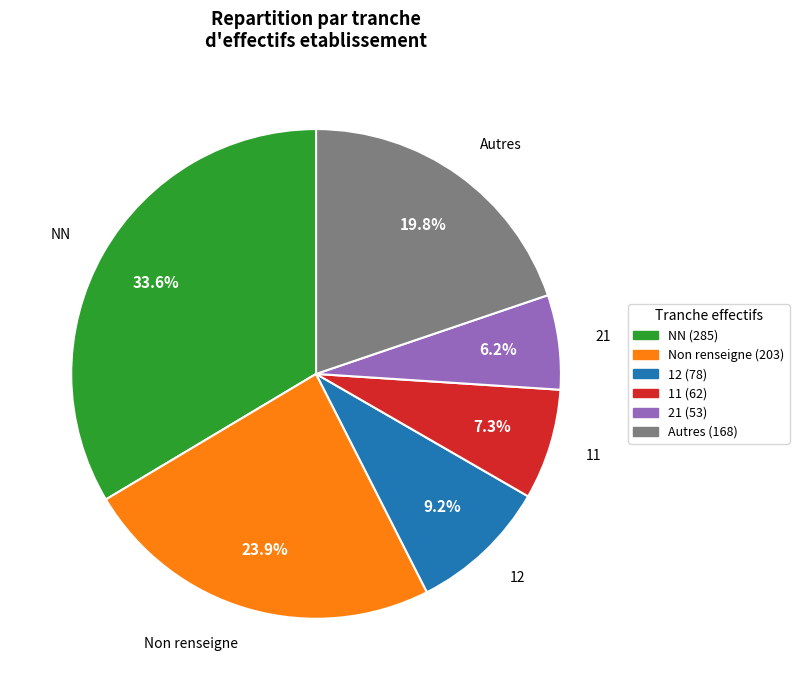

Does any single category account for the majority?

No